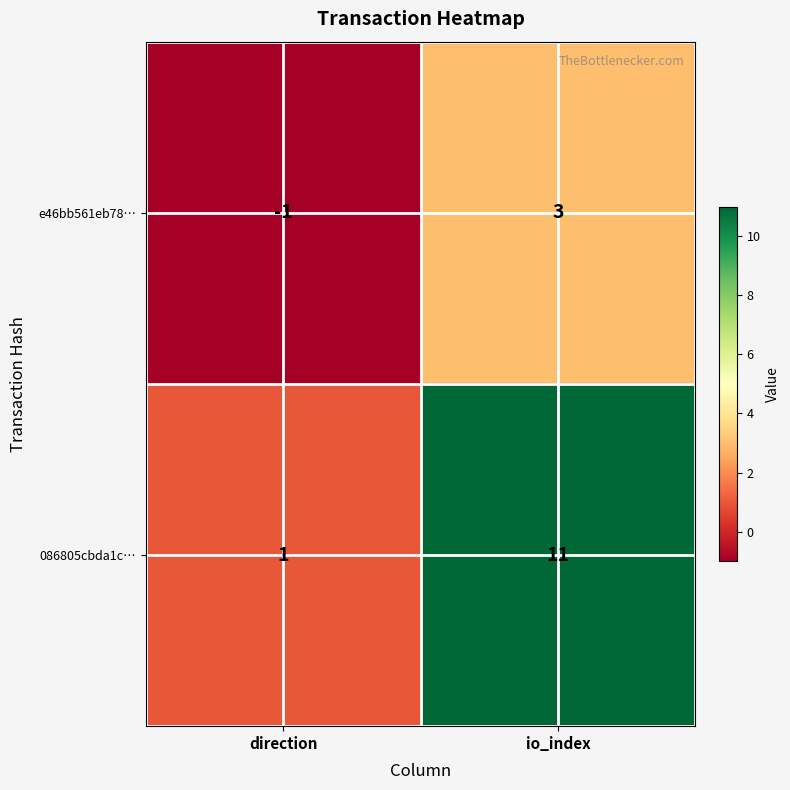

At which category is the sum across all series the highest?

io_index